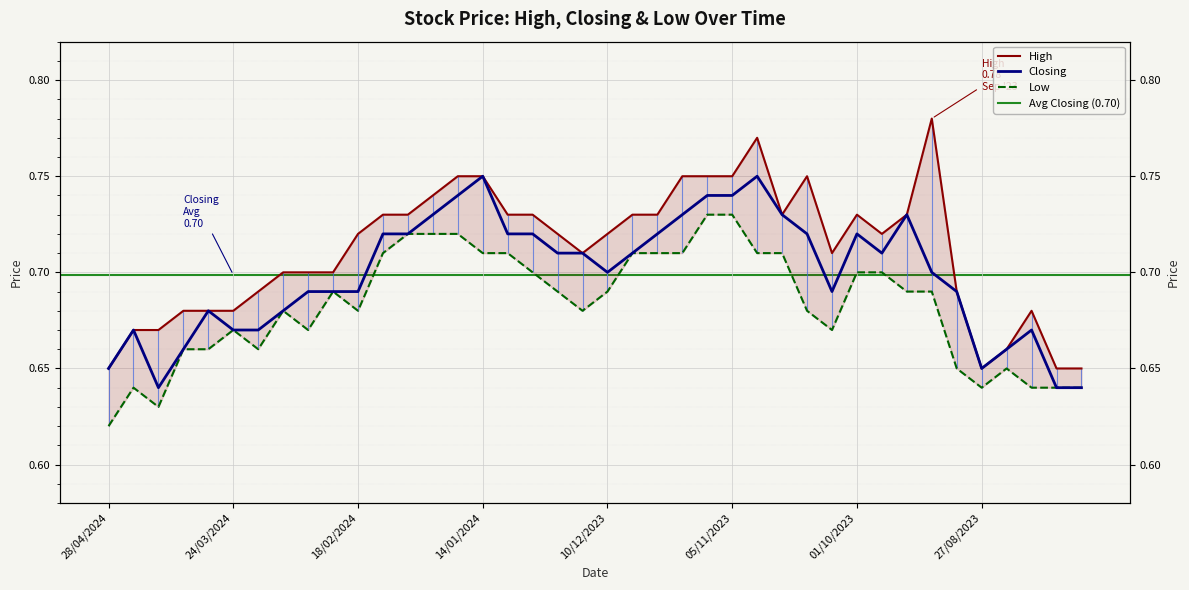

Where is the first local maximum for Closing?

21/04/2024